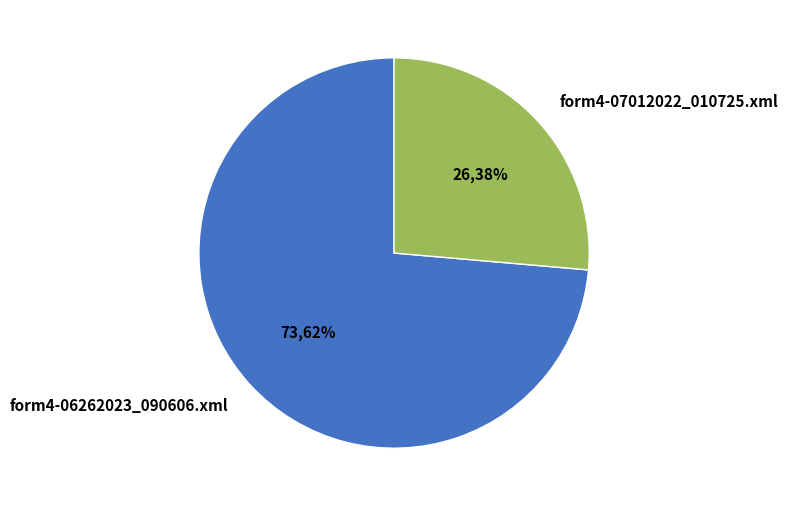

To the nearest percent, what is the difference between the largest and smallest slice percentages?

47%